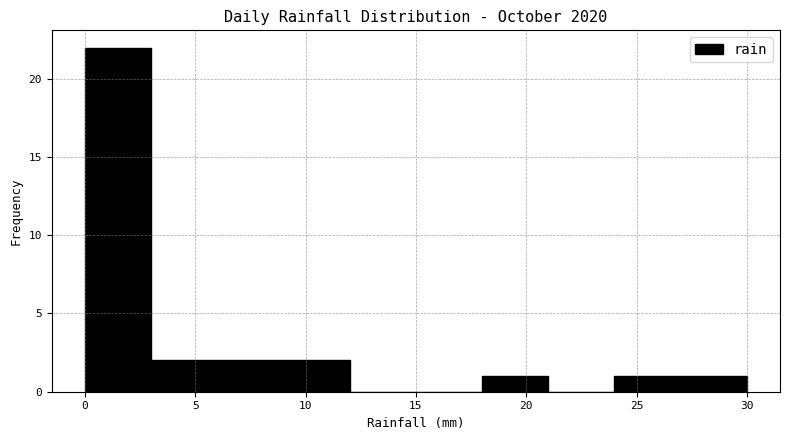

Which range on the x-axis has the tallest bar?

0 to 3